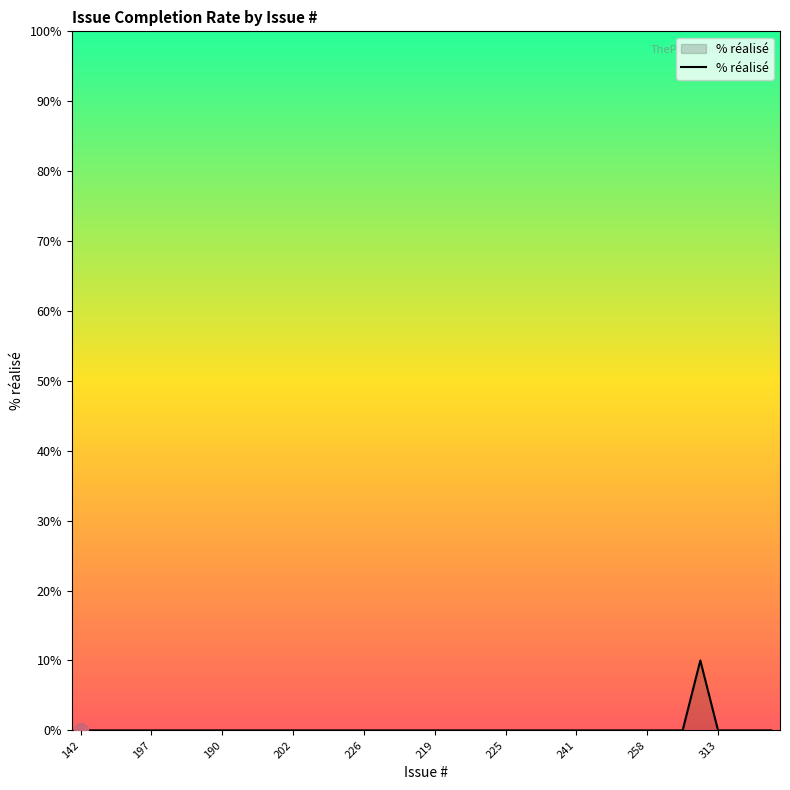

What is the difference between the maximum and minimum values?

10